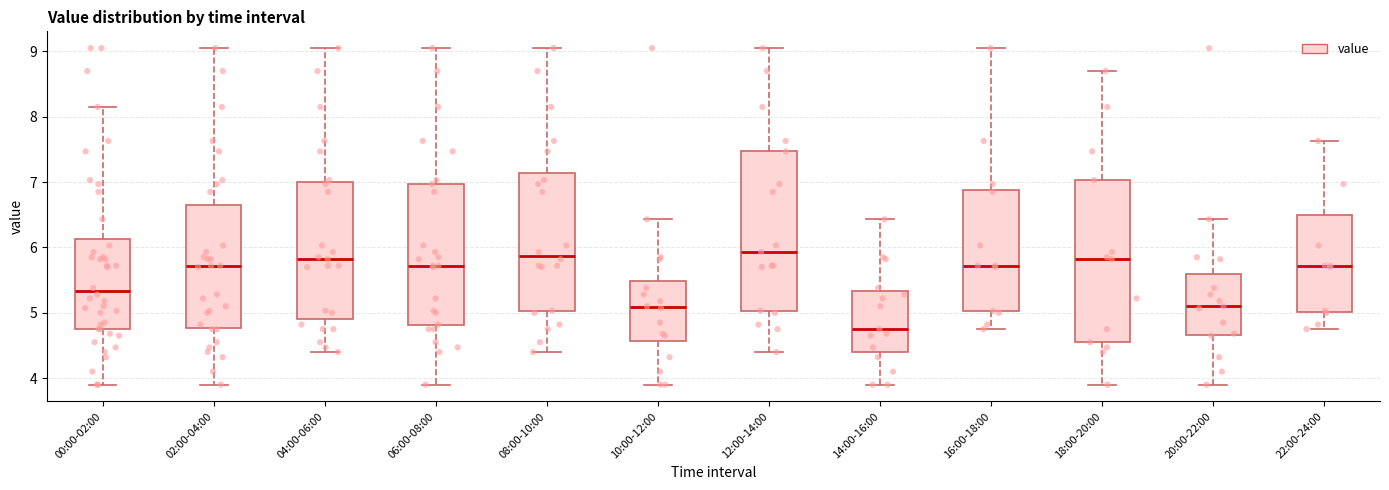

Where is the lower edge of the box for 14:00-16:00 on the y-axis? The values are not printed on the chart, so give them approximately, as read against the axis.

4.4